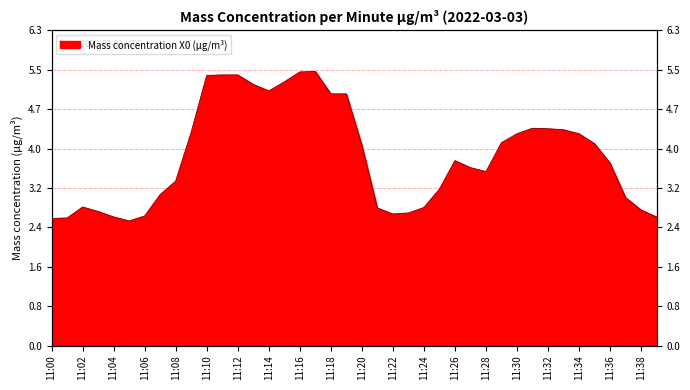

How many categories are shown in the chart?

40